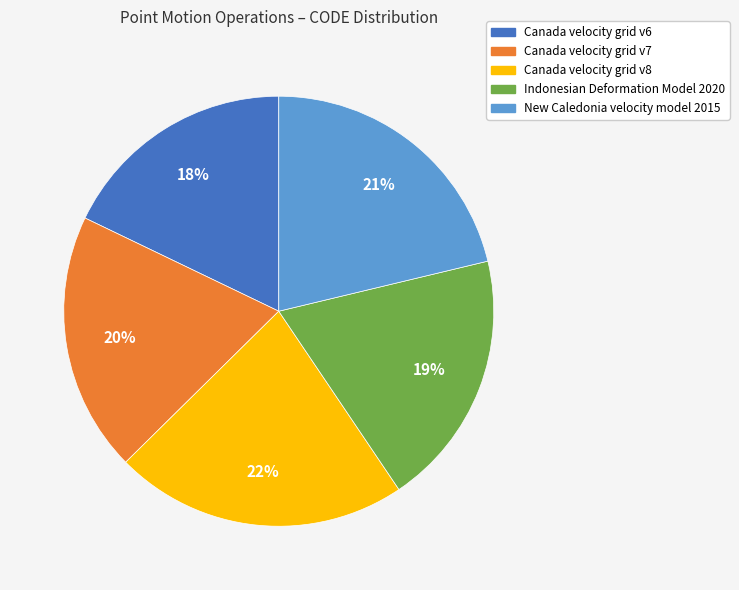

Is it true that Canada velocity grid v7 is 20% of the pie?

True